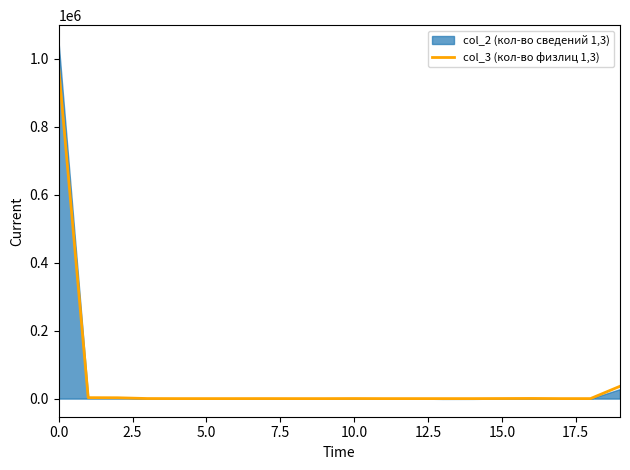

At which label is the value closest to 486590?

19